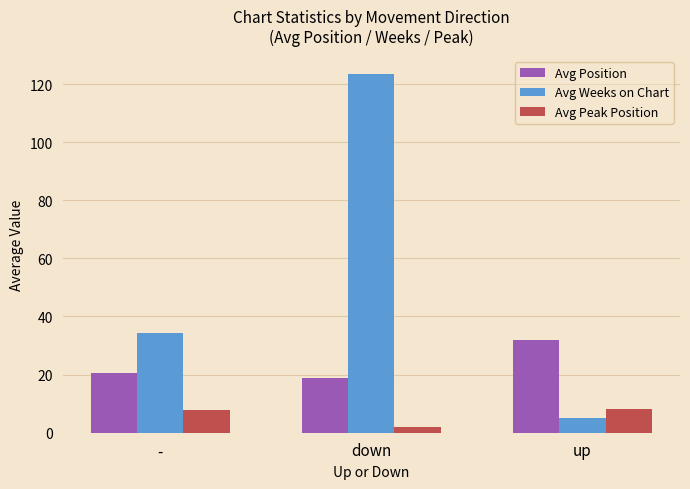

What is the total value across all series at -?

62.8